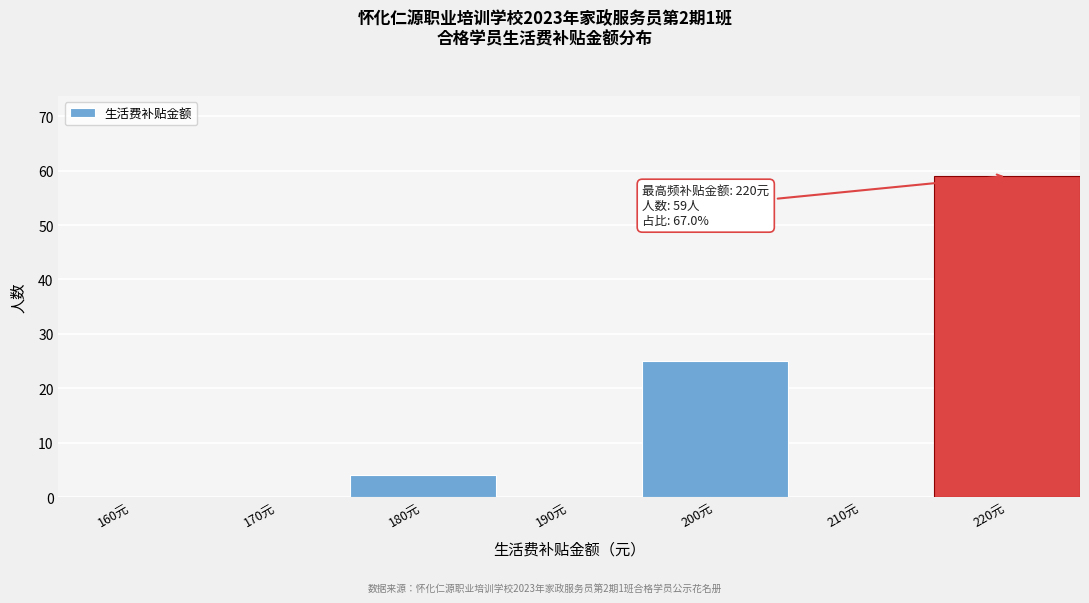

Reading left to right, what are all the values shown in this chart?

160元=0	170元=0	180元=4	190元=0	200元=25	210元=0	220元=59